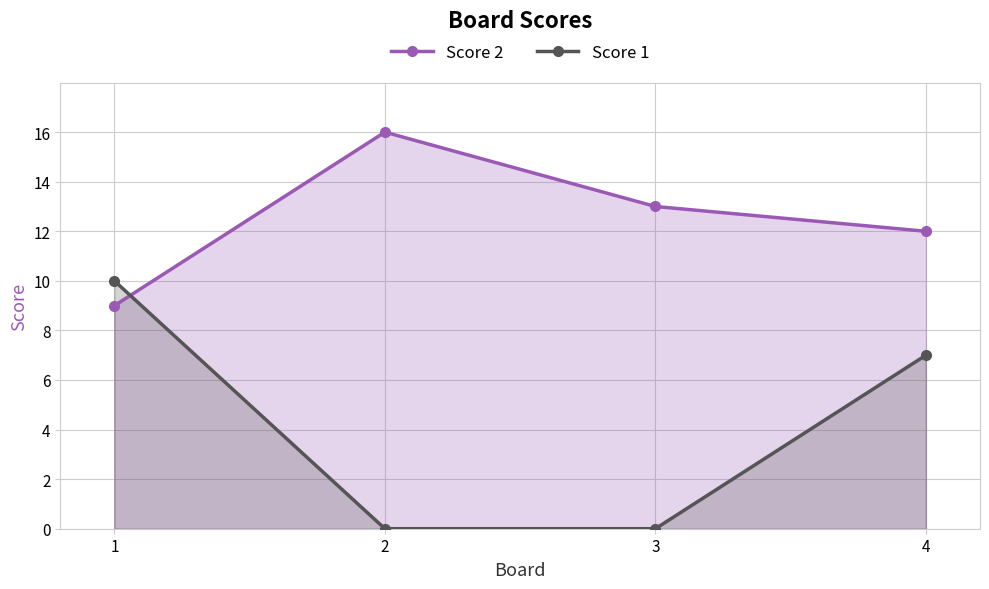

Which category has the highest value in the Score 2 series?

2